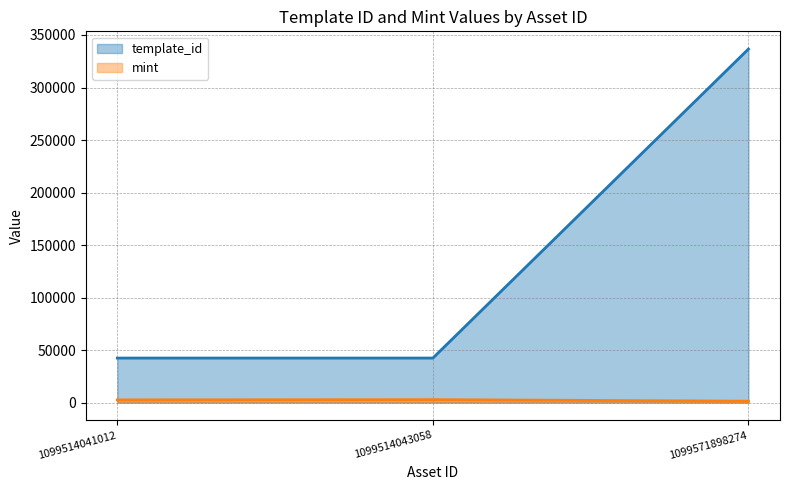

Which series has the largest range (max minus min)?

template_id